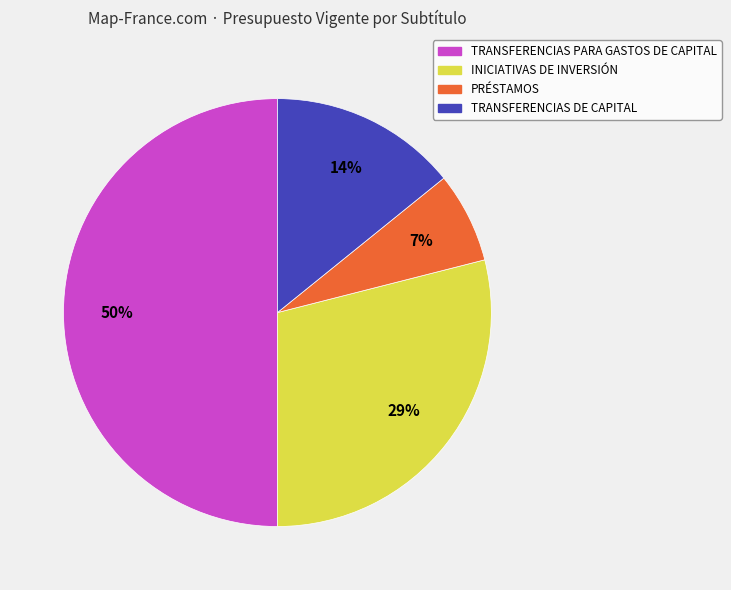

Count the number of slices in the pie.

4